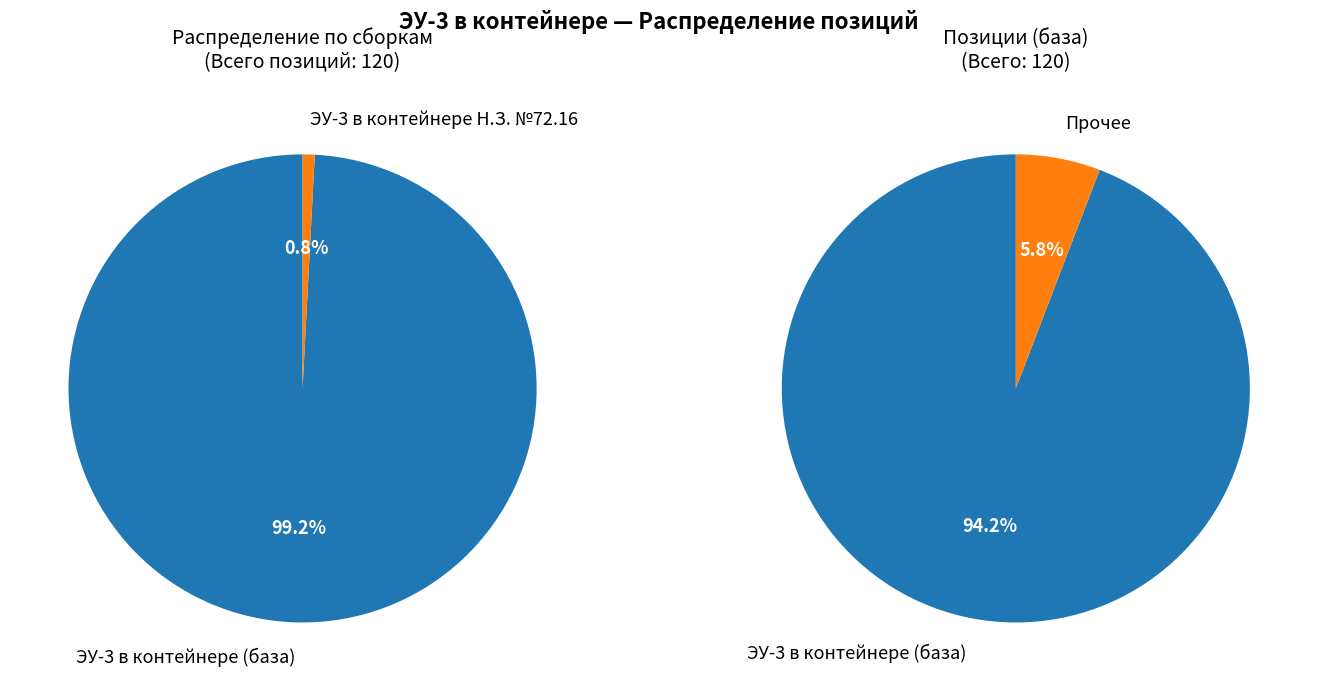

What is the change in value from ЭУ-3 в контейнере (база) to ЭУ-3 в контейнере Н.З. №72.16?

-118